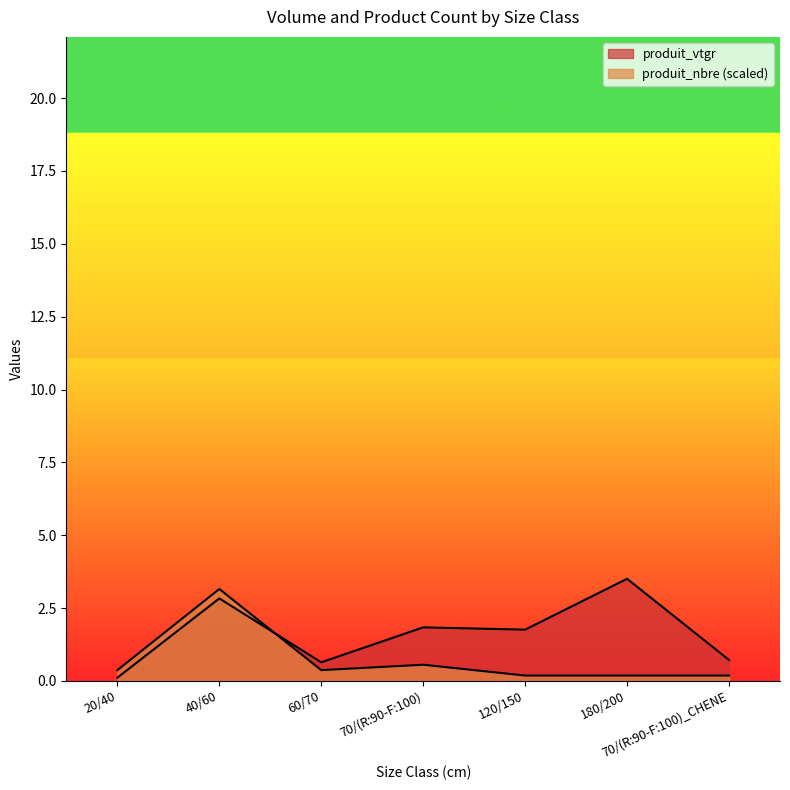

Rank the categories by produit_vtgr value from highest to lowest.

180/200, 40/60, 70/(R:90-F:100), 120/150, 70/(R:90-F:100)_CHENE, 60/70, 20/40